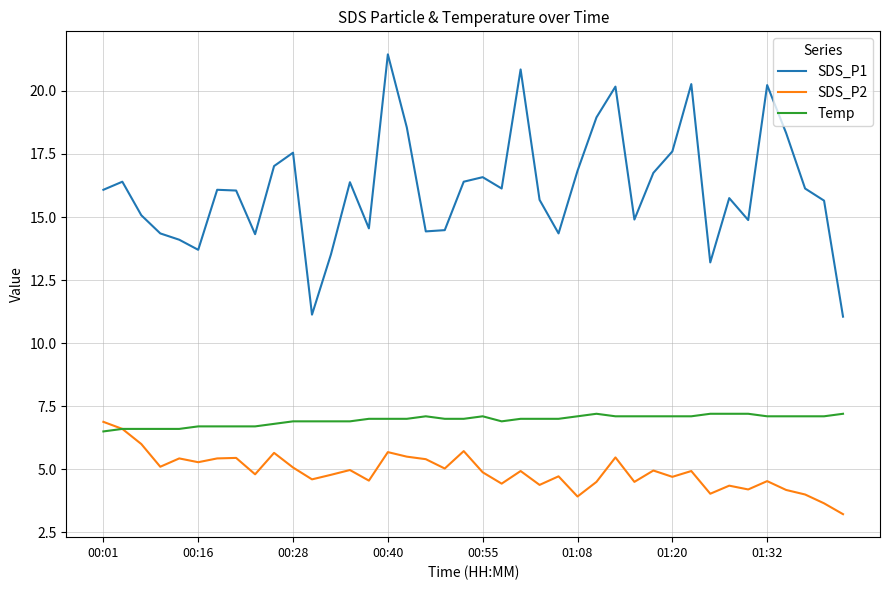

True or false: Temp and SDS_P1 cross at least once.

False